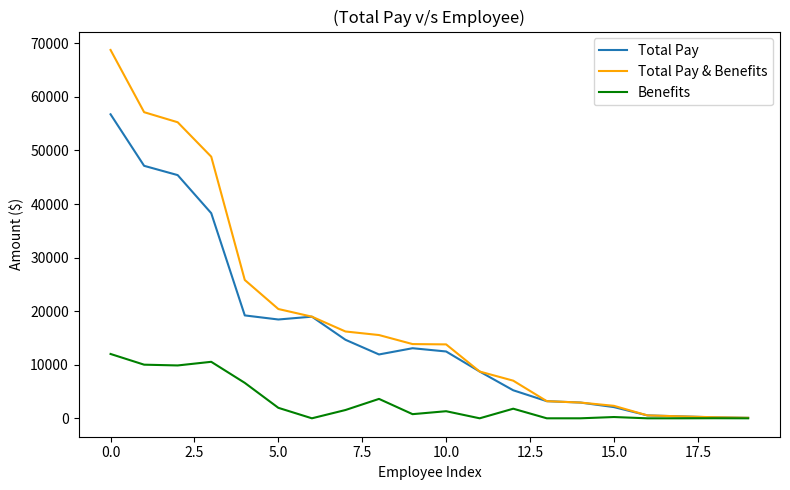

True or false: Benefits has more than 0 interior local peaks.

True